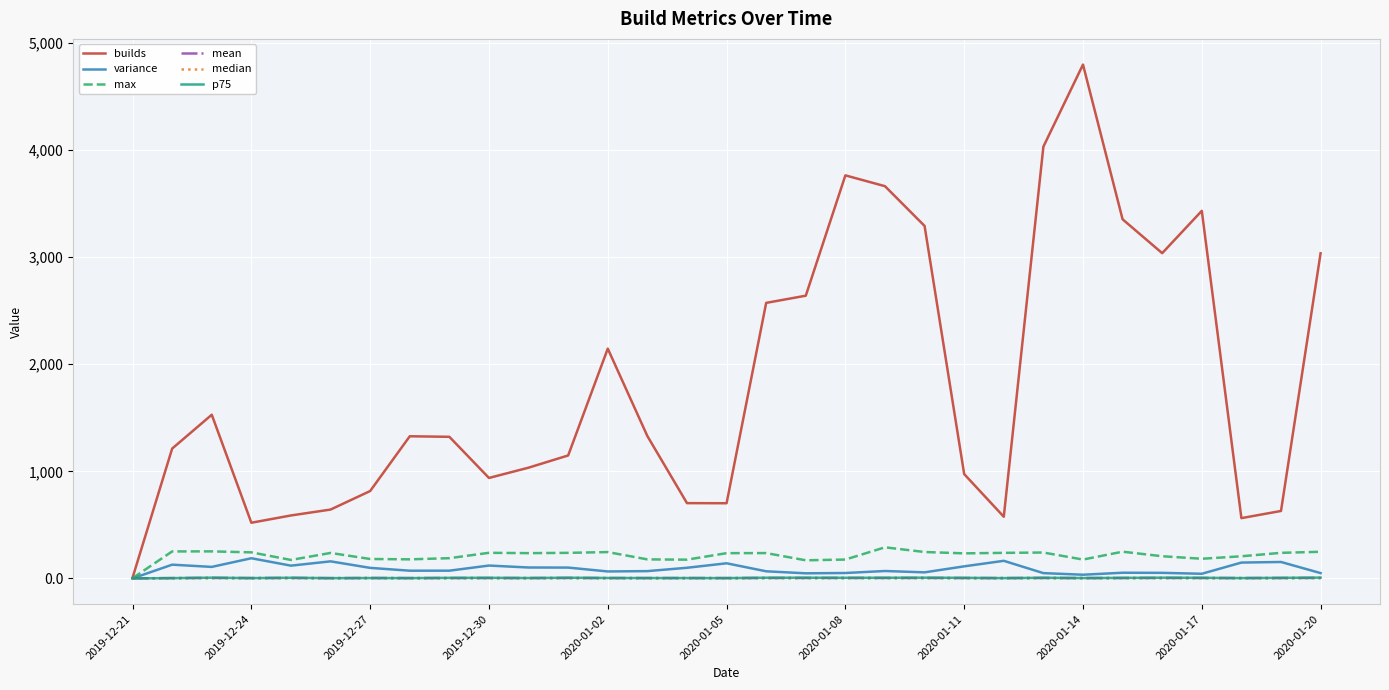

After their last crossing, which series has the higher values: p75 or mean?

p75